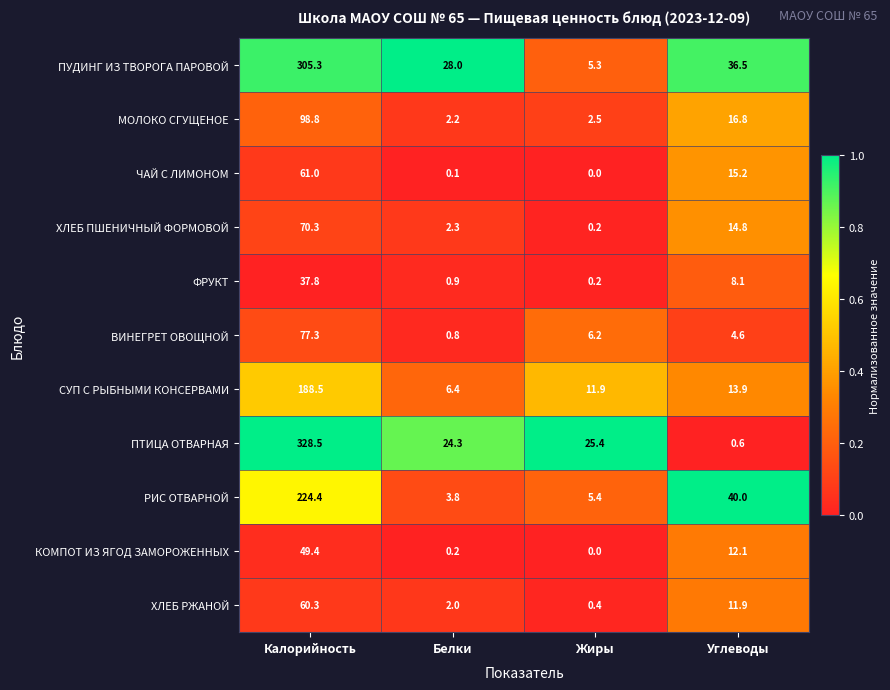

Which series has the largest total across all categories?

ПТИЦА ОТВАРНАЯ